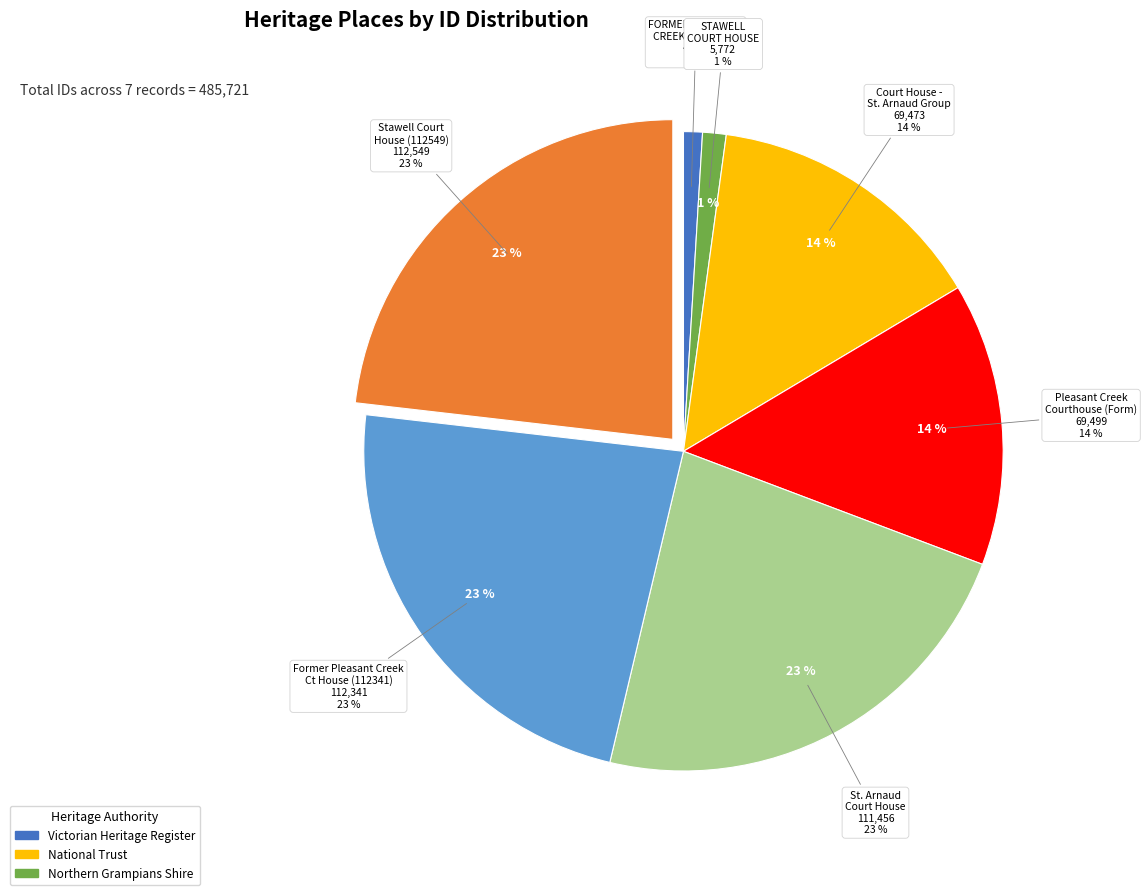

Between Former Pleasant Creek Court House (112341) and STAWELL COURT HOUSE, which is larger?

Former Pleasant Creek Court House (112341)